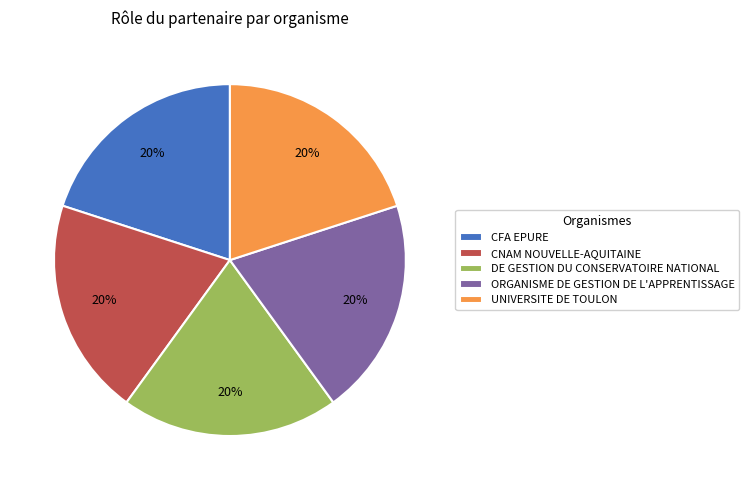

True or false: UNIVERSITE DE TOULON accounts for 6% of the total.

False